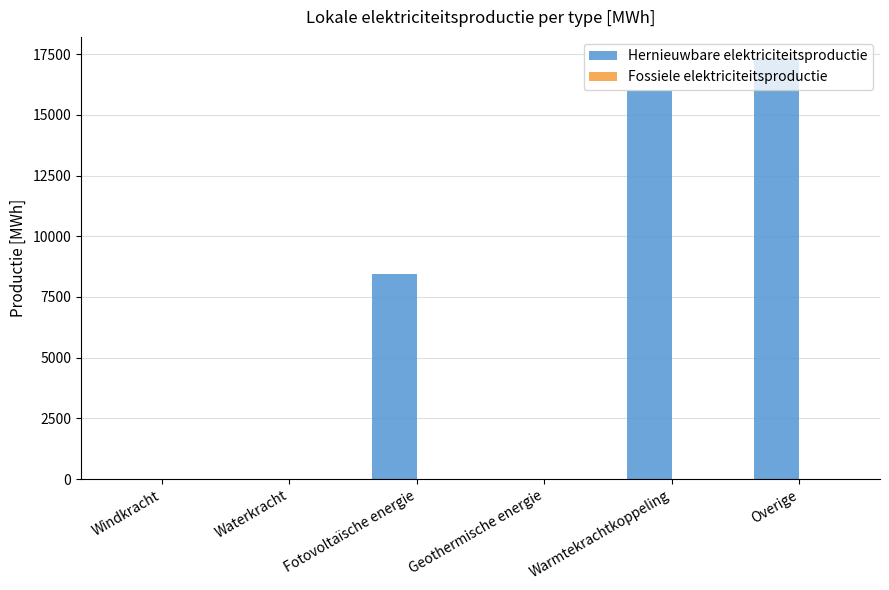

How many categories are shown in the chart?

6